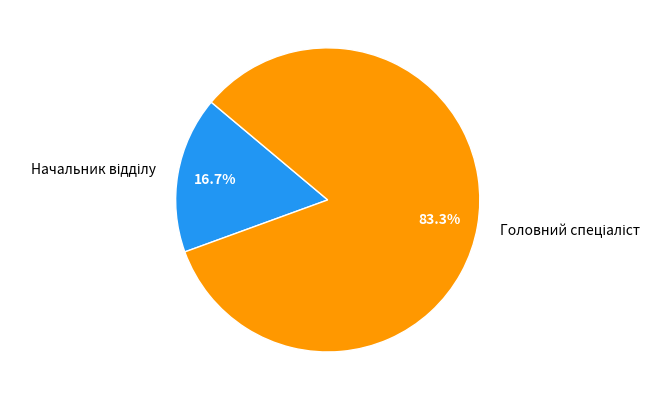

Is there a majority slice in this chart?

Yes